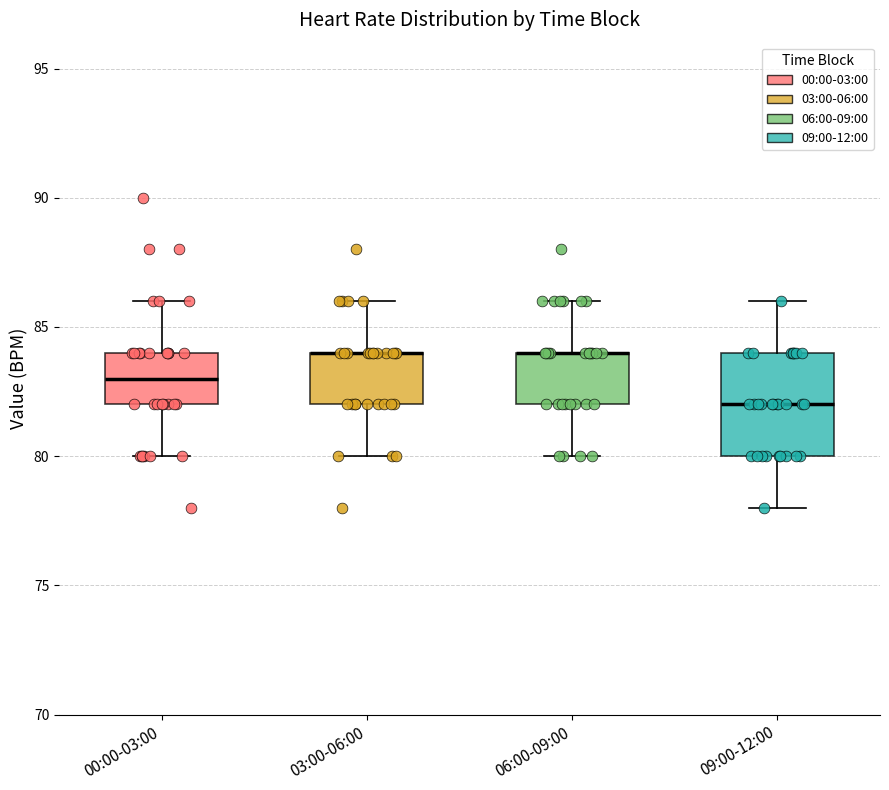

Reading left to right, read every box against the y-axis: the position of its median line, the range the box covers, and the ends of its whiskers. The values are not printed on the chart, so give them approximately, as read against the axis.

00:00-03:00: median 83, box 82 to 84, whiskers 80 to 86
03:00-06:00: median 84 (drawn on the box's upper edge), box 82 to 84, whiskers 80 to 86
06:00-09:00: median 84 (drawn on the box's upper edge), box 82 to 84, whiskers 80 to 86
09:00-12:00: median 82, box 80 to 84, whiskers 78 to 86